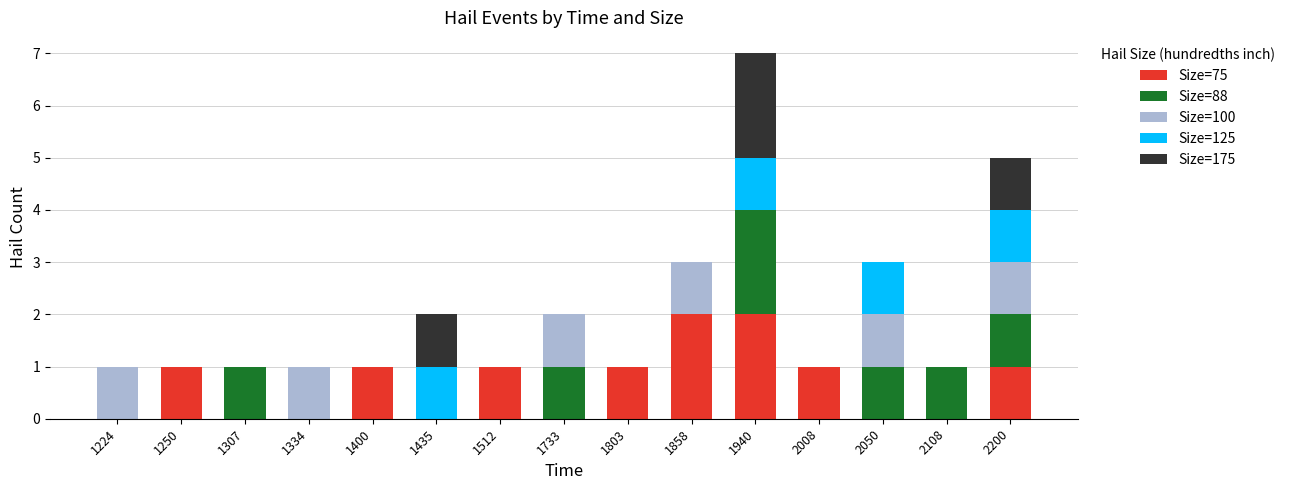

What are all the series names shown in the legend?

Size=75, Size=88, Size=100, Size=125, Size=175